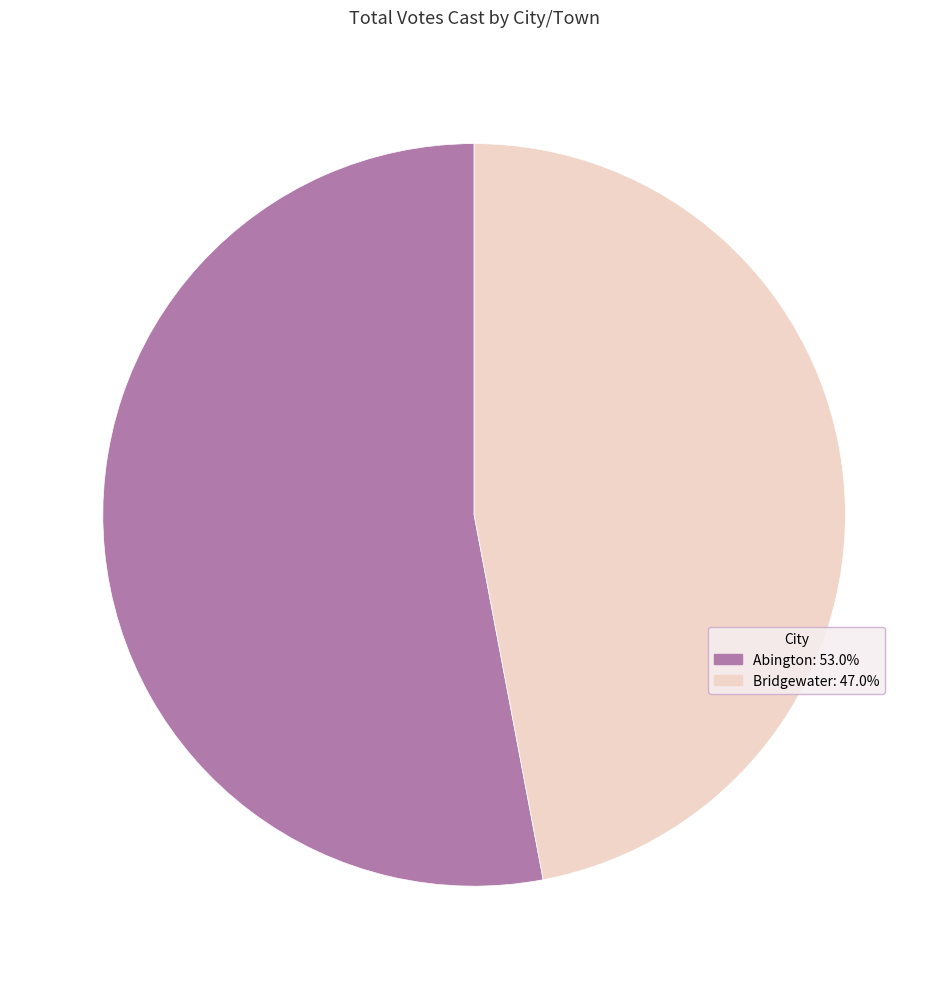

How many slices are in this pie chart?

2